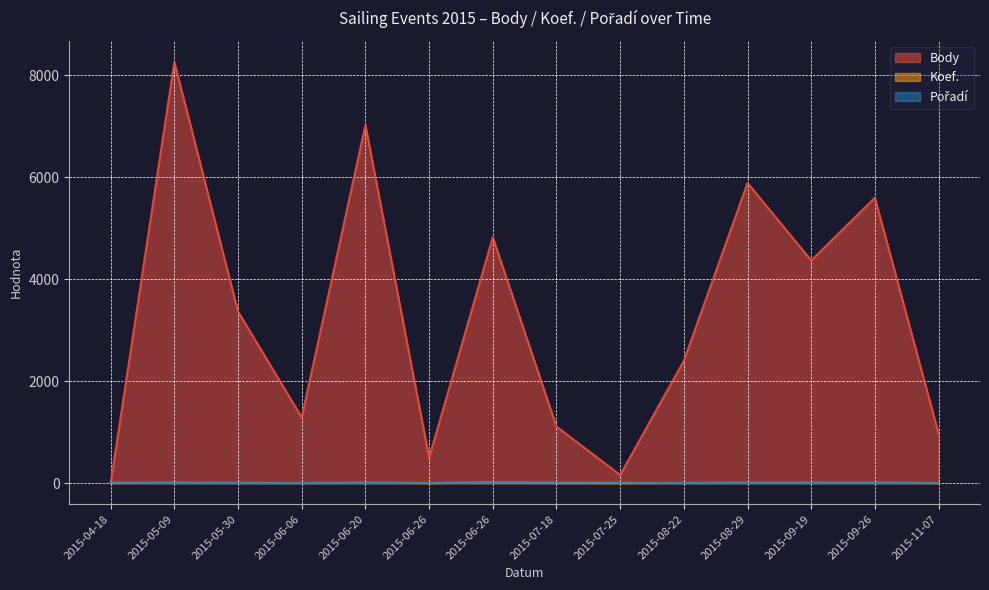

At 2015-07-18, list the series in order from smallest to largest.

Koef., Pořadí, Body